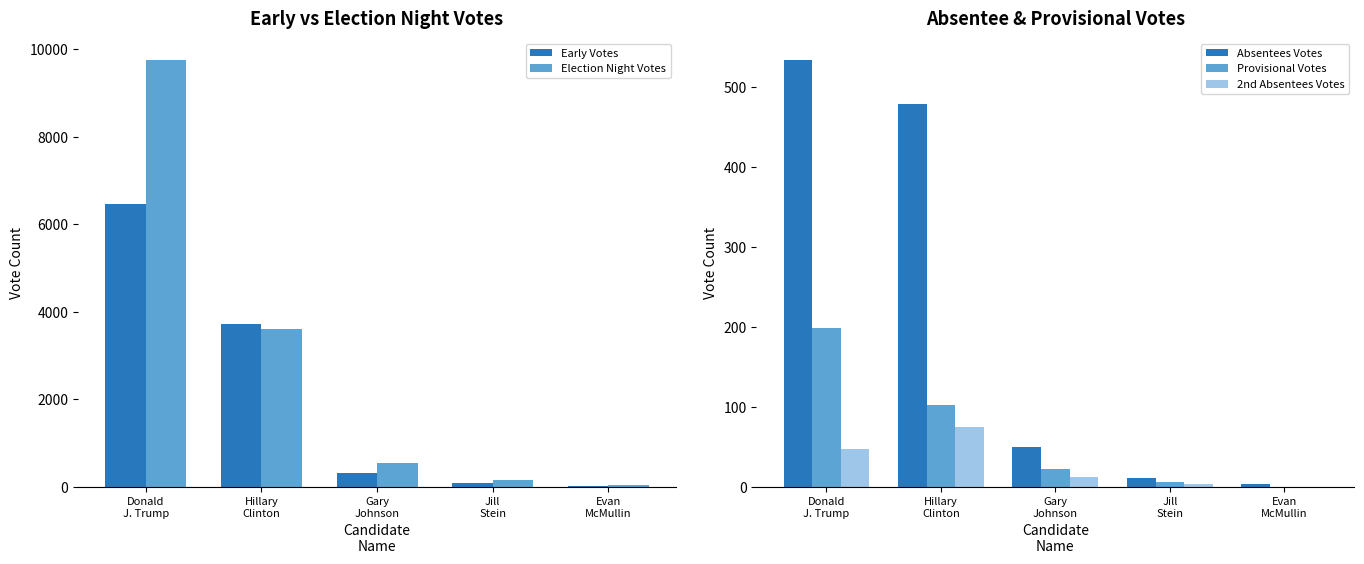

What is the sum of all Provisional Votes values?

330